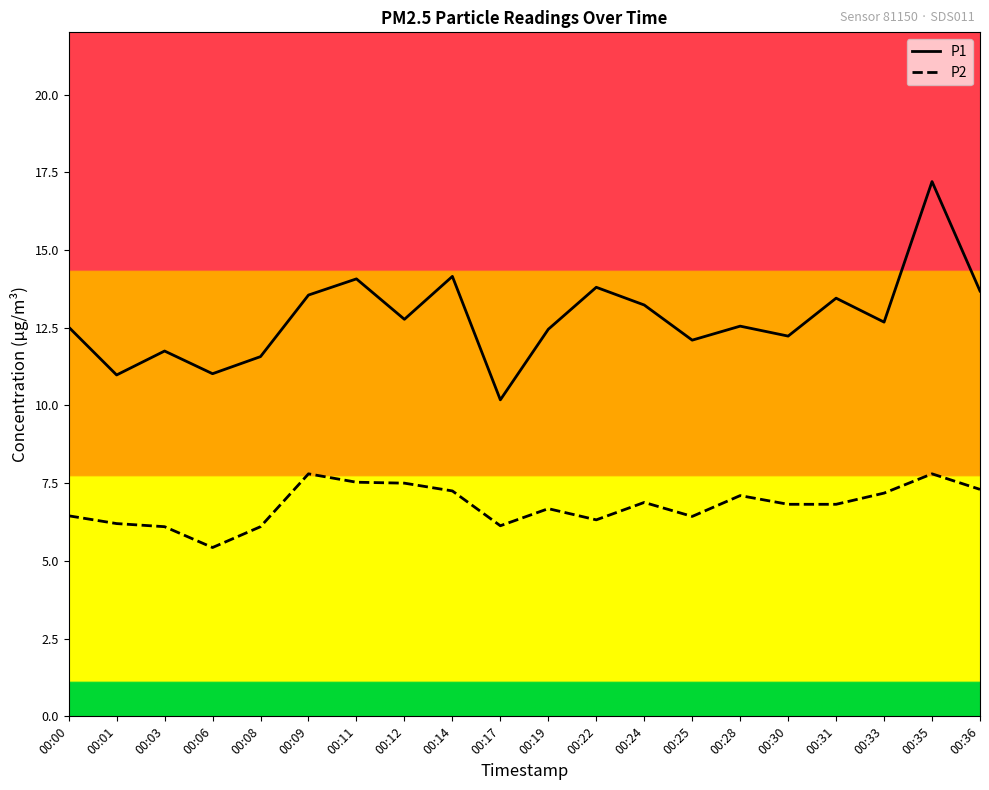

Does the chart have visible grid lines?

No